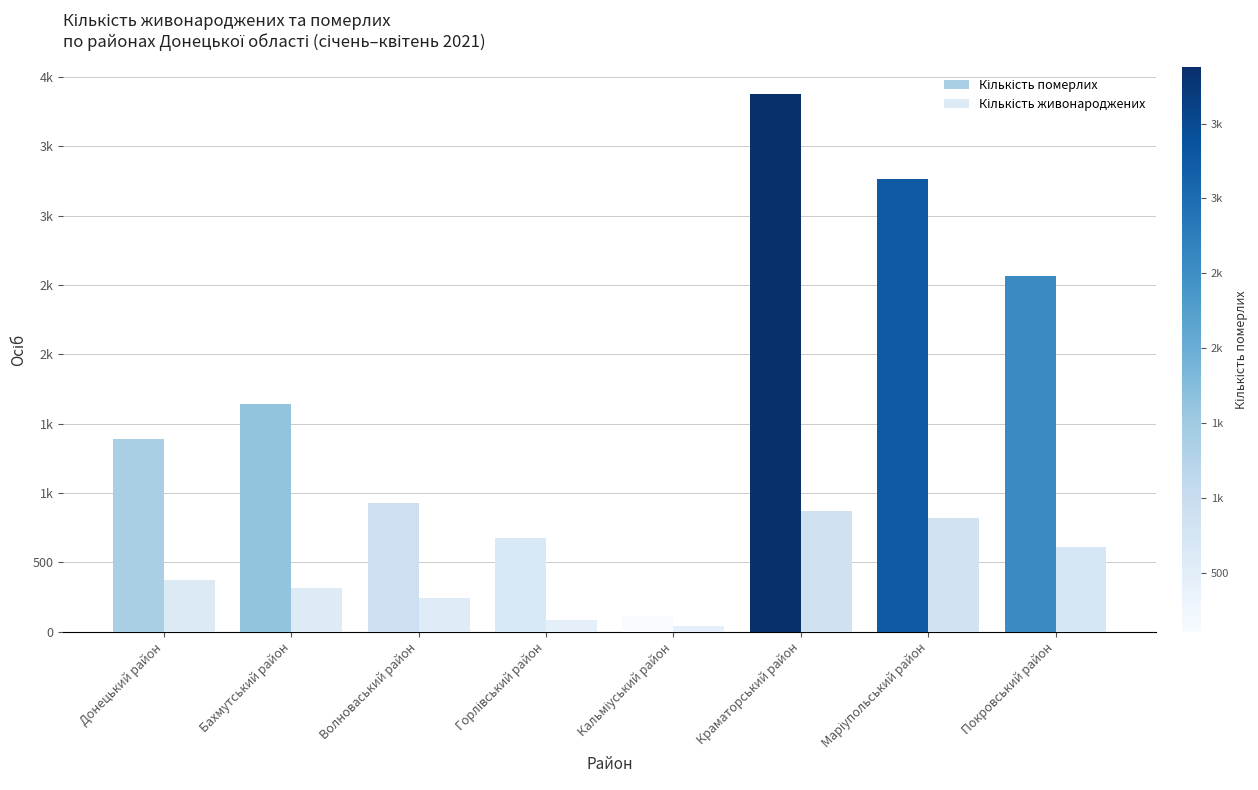

Is the value of Кількість померлих at Донецький район greater than the value of Кількість живонароджених at Горлівський район?

Yes